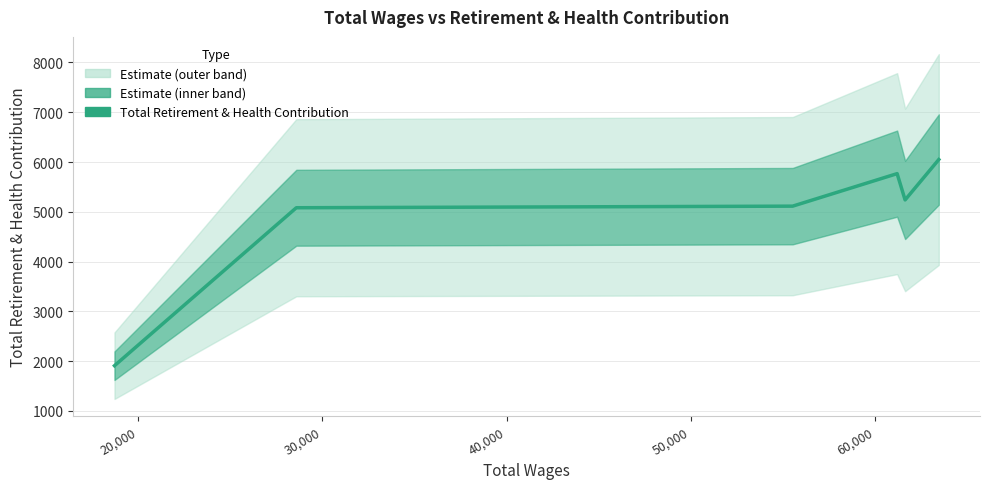

How many points are higher than both their immediate neighbors (excluding endpoints)?

1